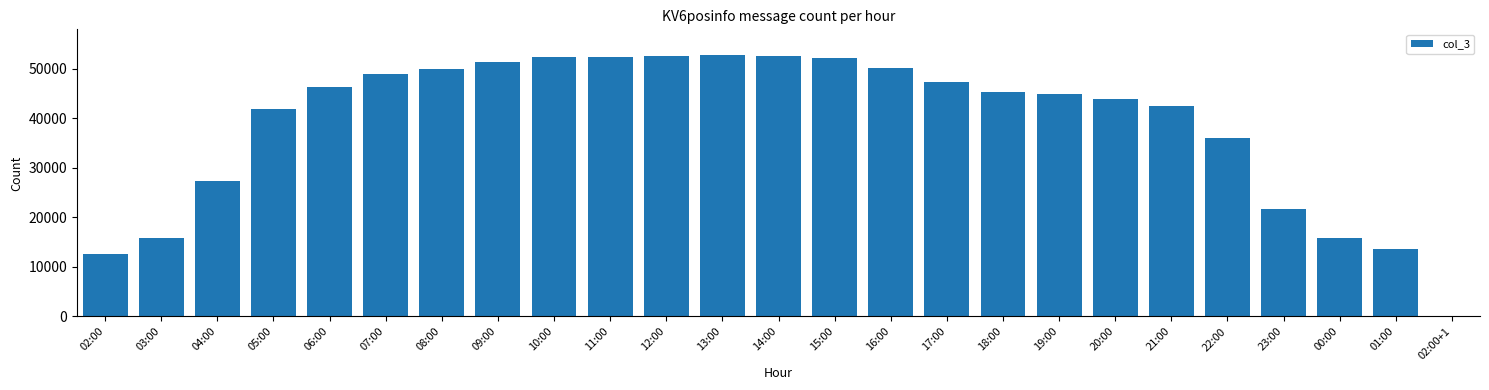

What is the sum of all values?

969622